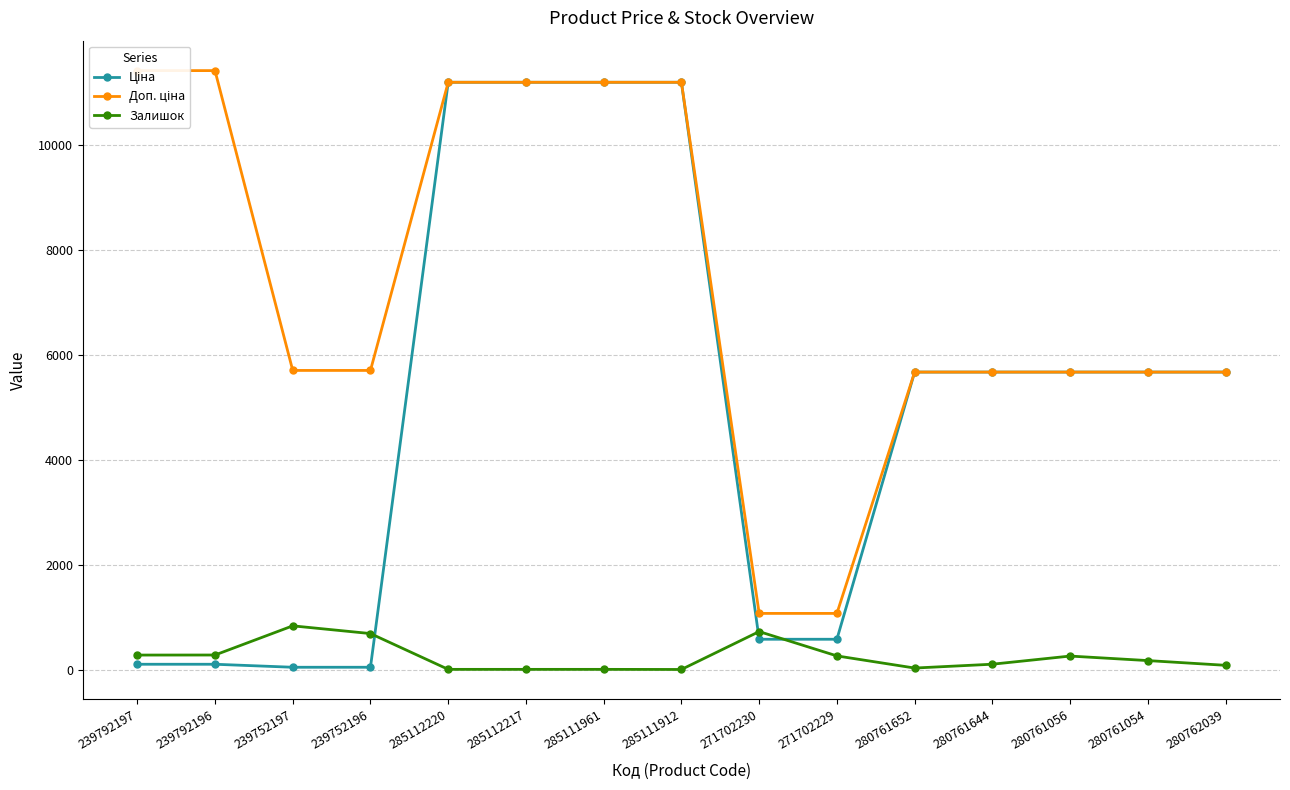

True or false: Доп. ціна has more than 0 points higher than both neighbors.

False